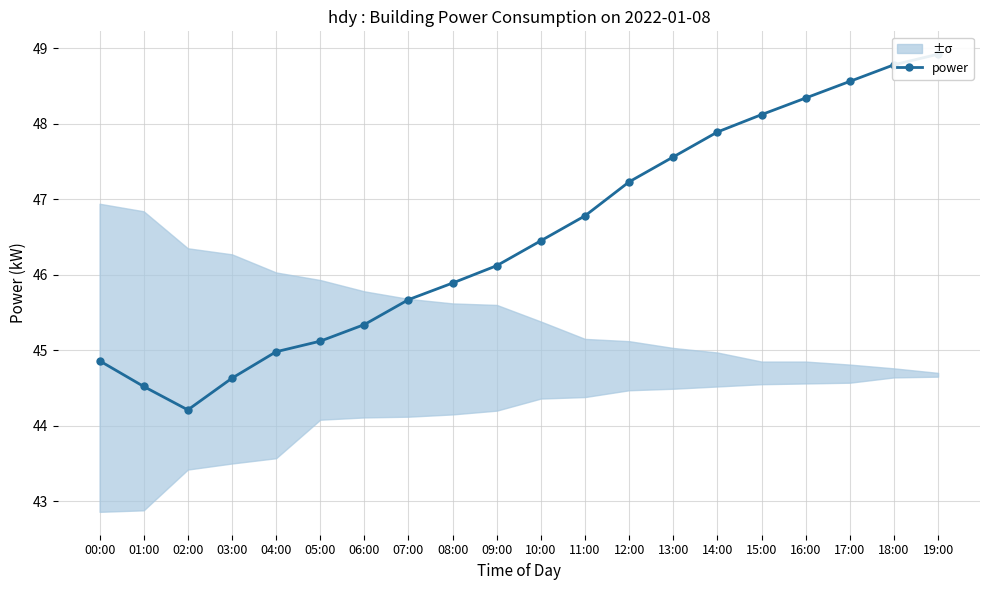

List the labels in order of value, largest first.

19:00, 18:00, 17:00, 16:00, 15:00, 14:00, 13:00, 12:00, 11:00, 10:00, 09:00, 08:00, 07:00, 06:00, 05:00, 04:00, 00:00, 03:00, 01:00, 02:00